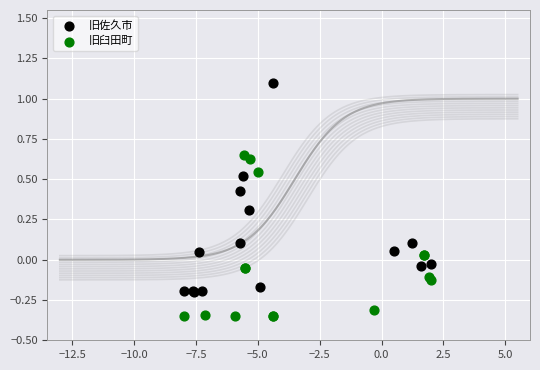

Which series reaches the maximum Y coordinate?

旧佐久市